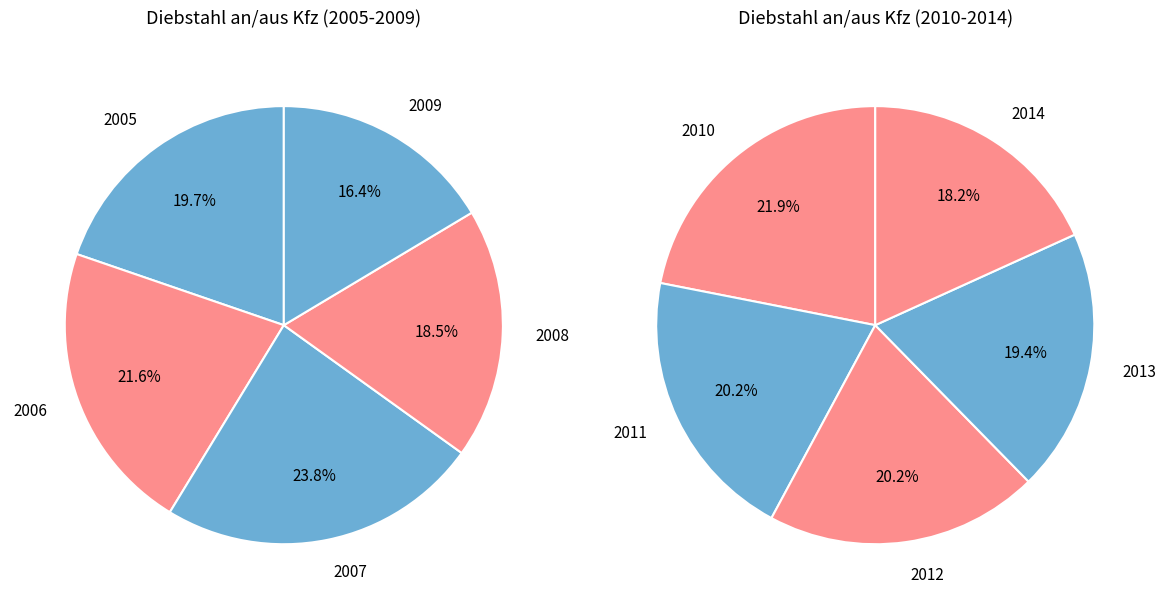

True or false: 2008 accounts for 1% of the total.

False